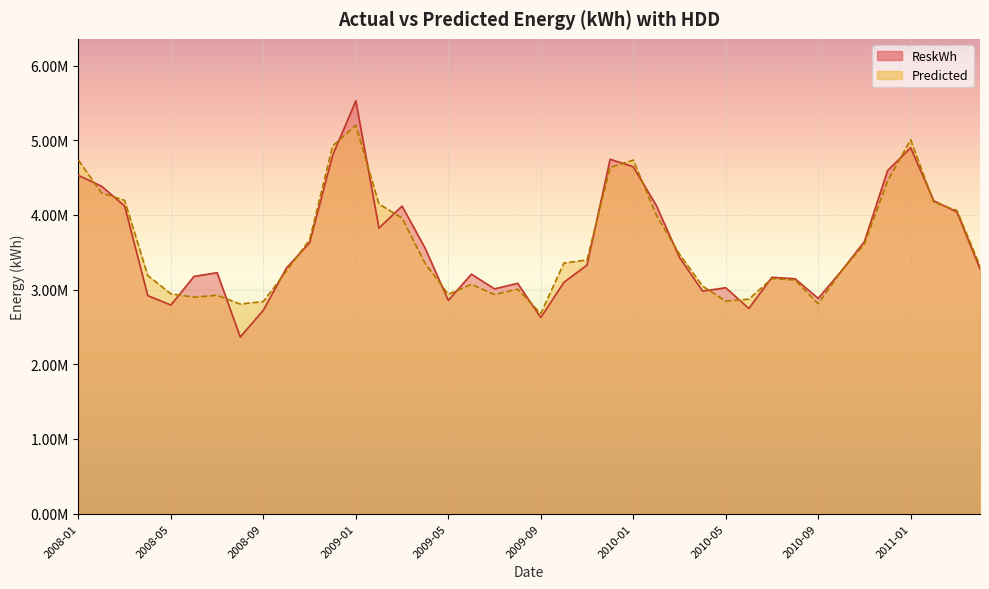

What is the average value of the Predicted series?

3582074.9